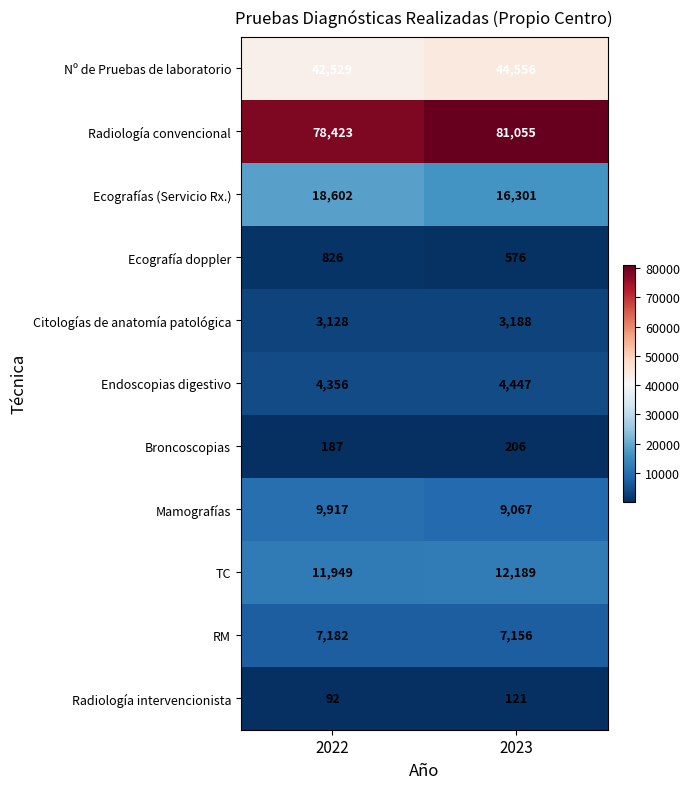

Which series has the largest range (max minus min)?

Radiología convencional